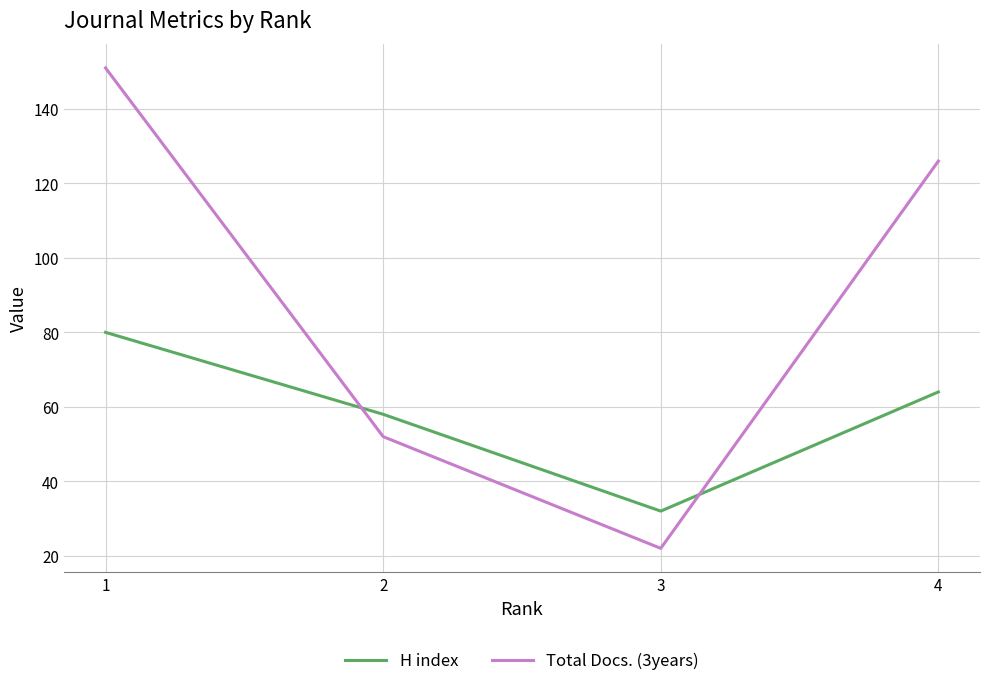

True or false: H index has a value of 58 at 2.

True